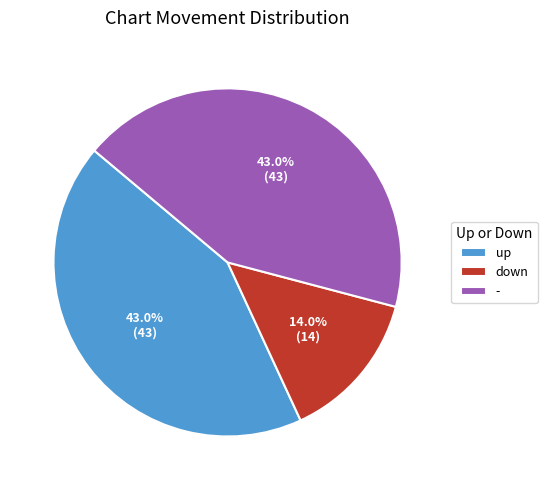

True or false: down accounts for 27% of the total.

False